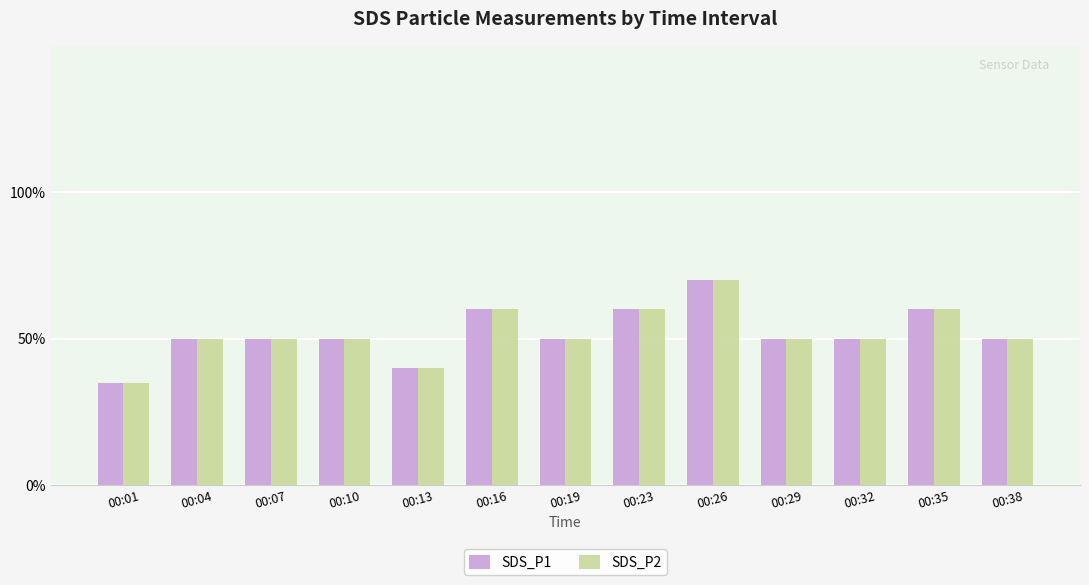

True or false: SDS_P2 has a value of 0.2 at 00:16.

False